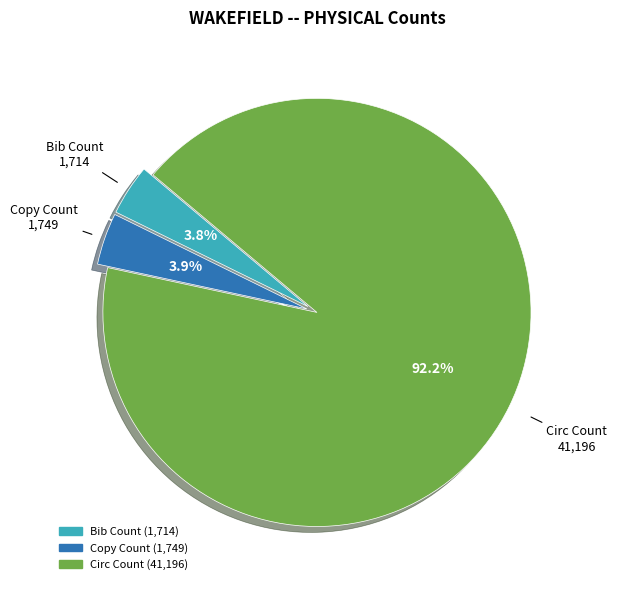

Is it true that Circ Count is 92% of the pie?

True